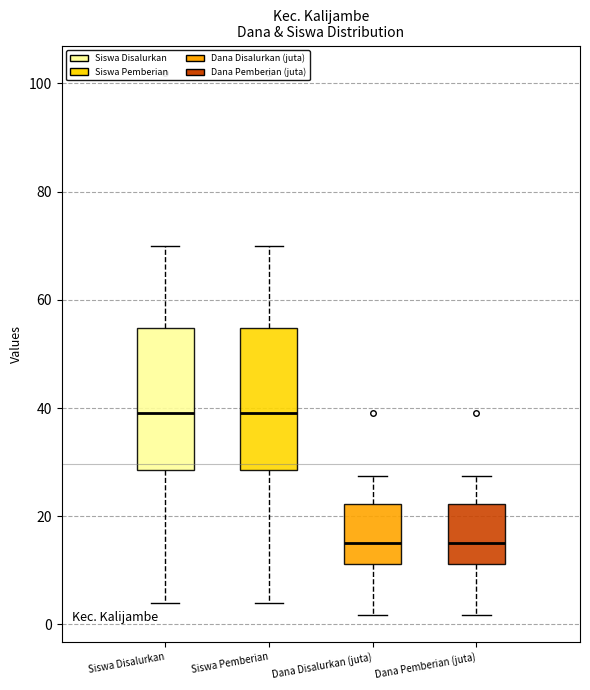

Reading left to right, transcribe this box plot: for each box, give where its median line is, the range the box spans, and where its two whiskers end, as read against the y-axis. The values are not printed on the chart, so give them approximately, as read against the axis.

Siswa Disalurkan: median 40, box 28 to 54, whiskers 4 to 70
Siswa Pemberian: median 40, box 28 to 54, whiskers 4 to 70
Dana Disalurkan (juta): median 14, box 12 to 22, whiskers 2 to 28
Dana Pemberian (juta): median 14, box 12 to 22, whiskers 2 to 28